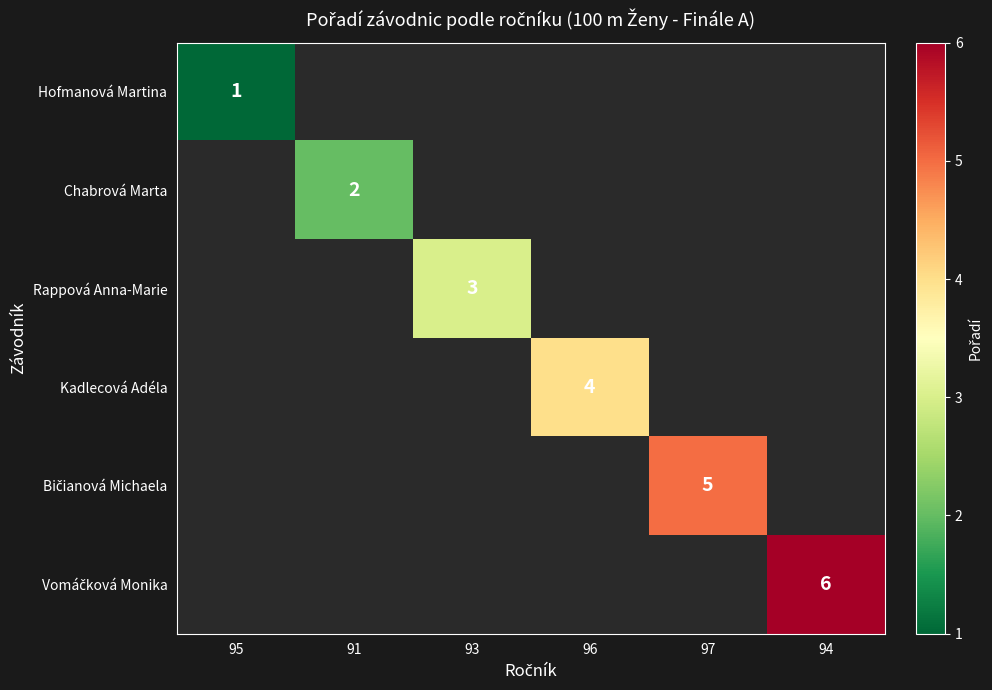

True or false: Hofmanová Martina has a value of 1 at 95.

True